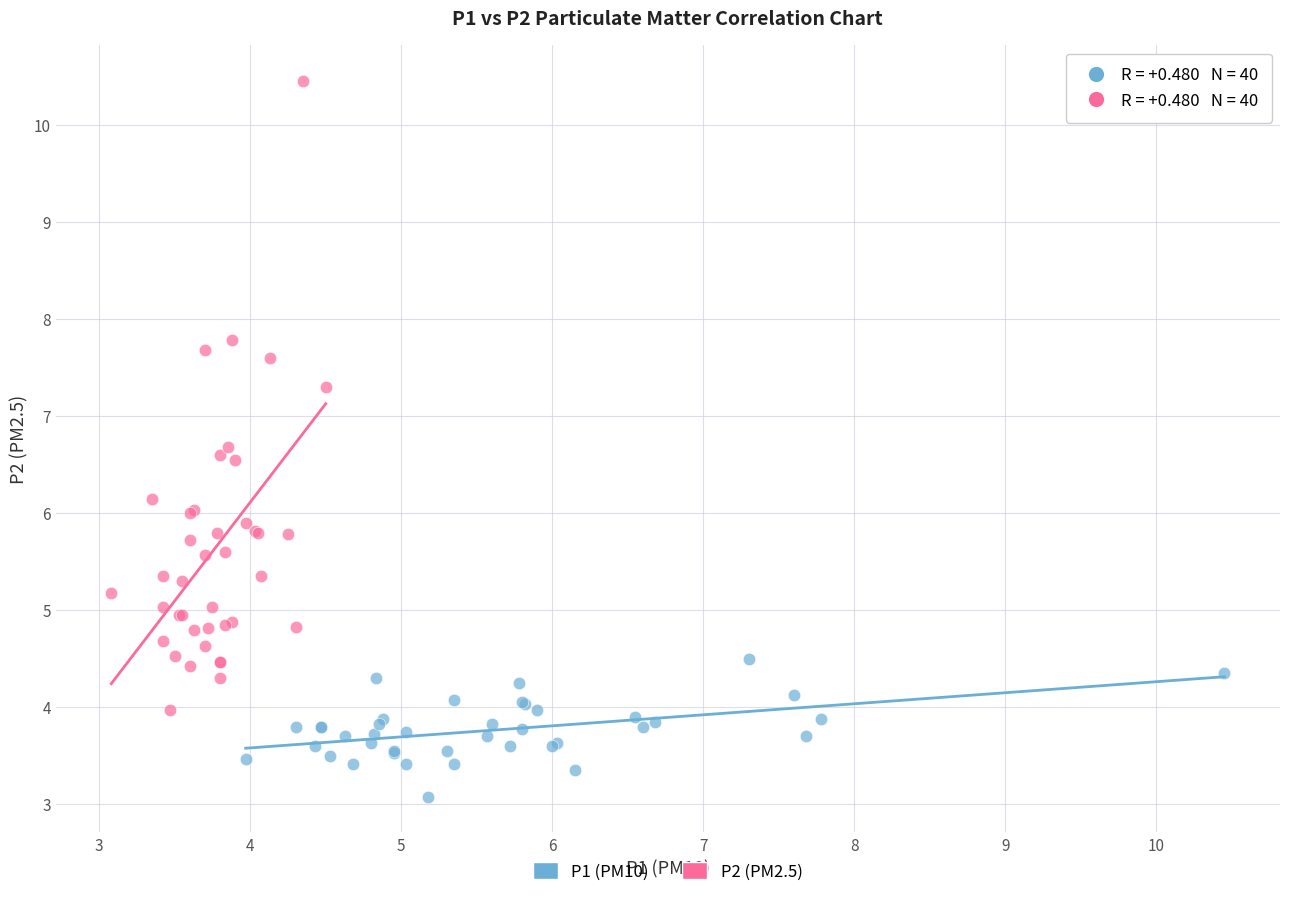

Which series reaches the minimum Y coordinate?

P1 (PM10)